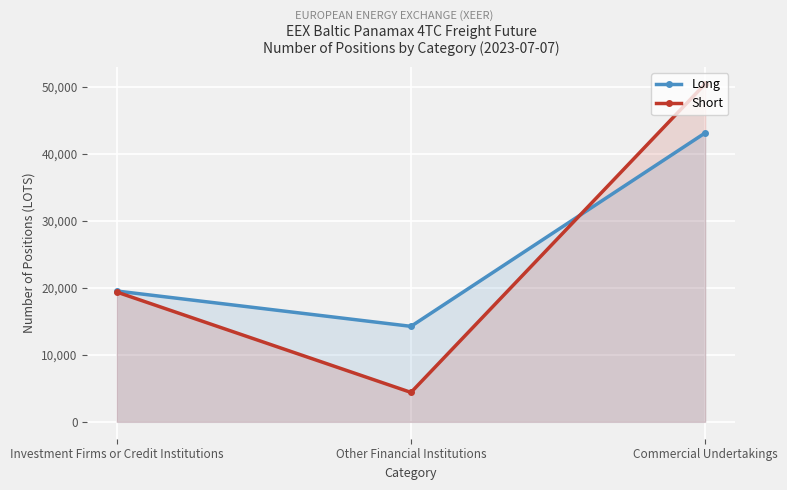

The value of Long at Commercial Undertakings is 43094.1. True or false?

True